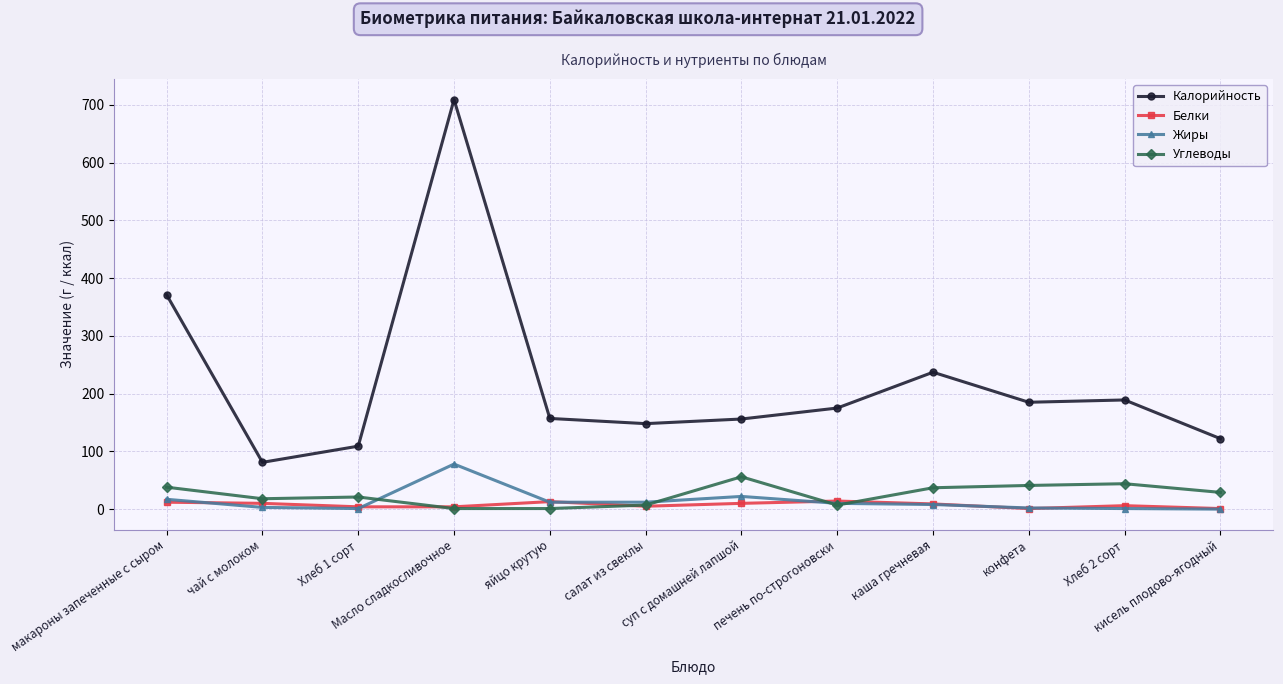

True or false: Белки and Калорийность intersect in this chart.

False